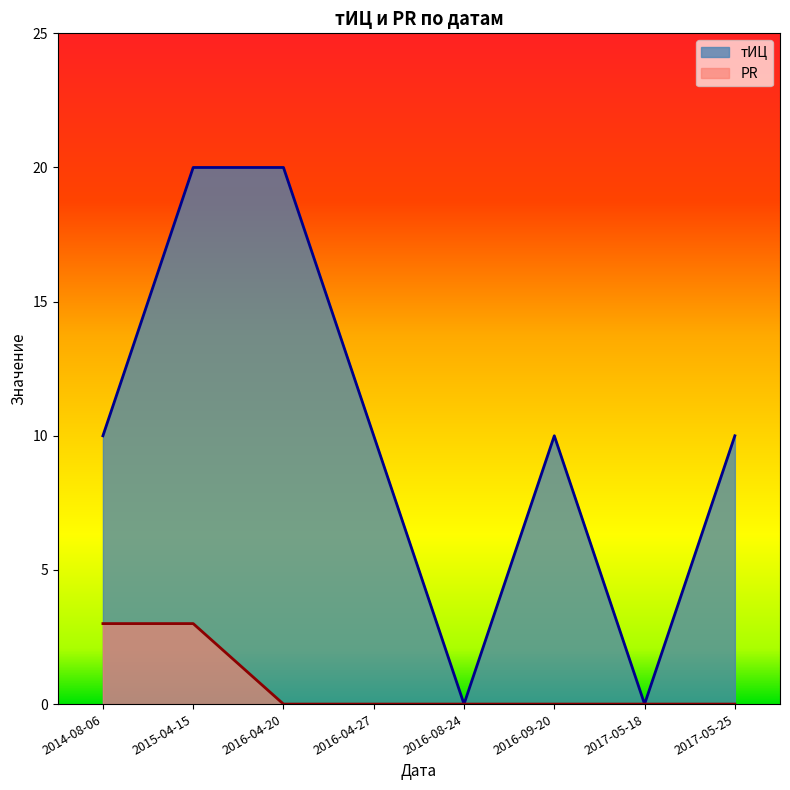

The value of тИЦ at 2015-04-15 is 20. True or false?

True